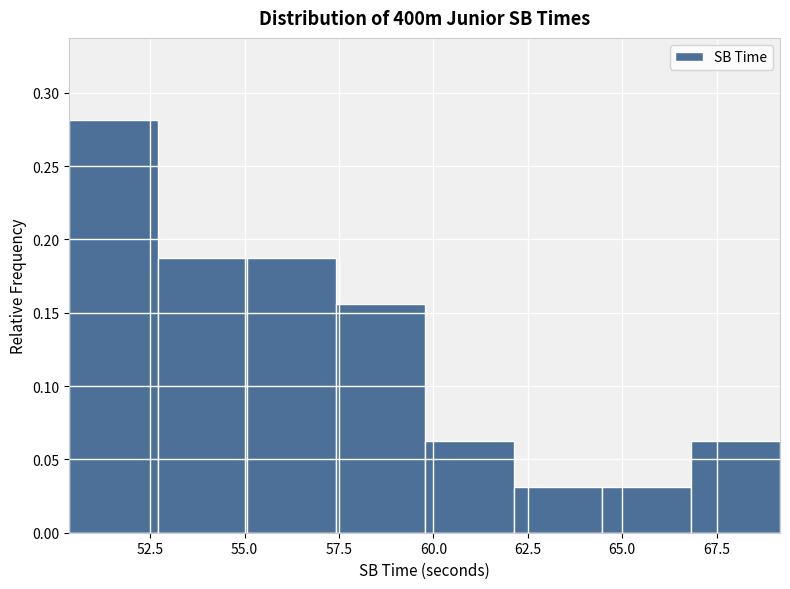

Reading left to right, transcribe this chart: for each bar, give the range it covers on the x-axis and its height. Neither the bar edges nor the heights are printed on the chart, so give them approximately, as read against the axes.

50.5 to 52.5: 0.280
52.5 to 55.0: 0.190
55.0 to 57.5: 0.190
57.5 to 60.0: 0.155
60.0 to 62.0: 0.065
62.0 to 64.5: 0.030
64.5 to 67.0: 0.030
67.0 to 69.0: 0.065